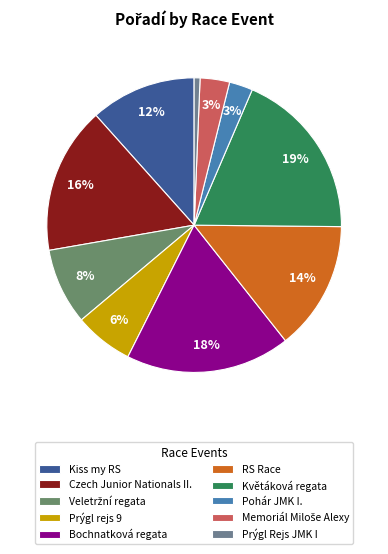

Combined, do Pohár JMK I. and Kiss my RS account for over 50%?

No